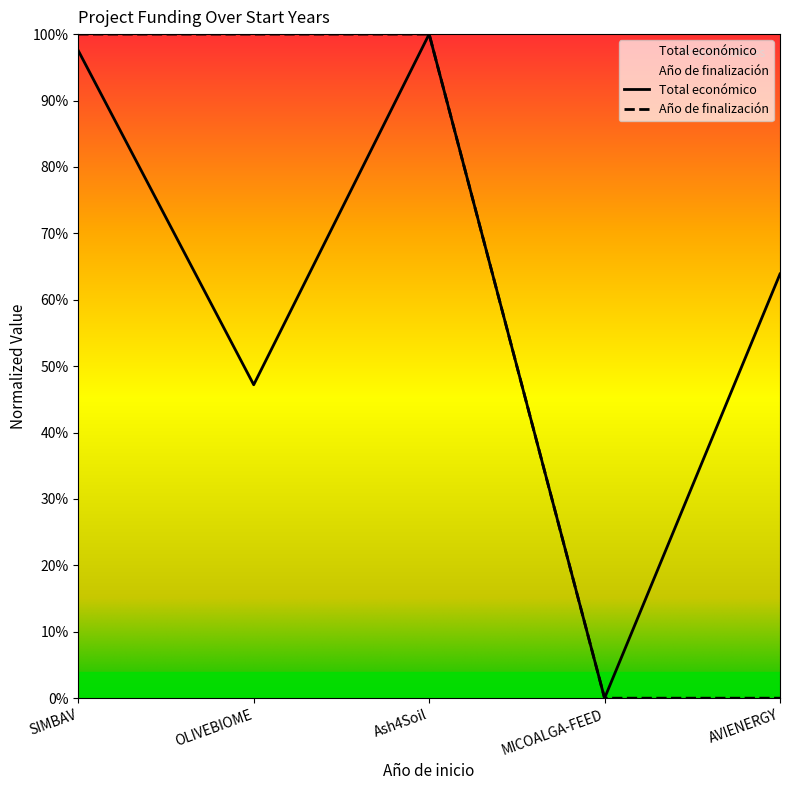

What is the total value across all series at OLIVEBIOME?

1.5